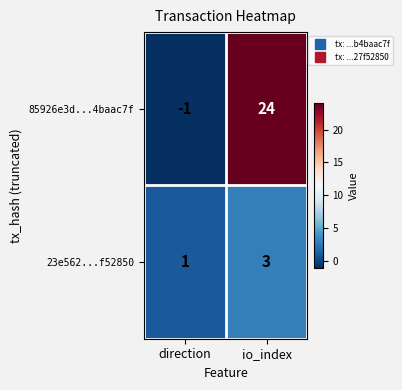

What is the average value of the 85926e3d...4baac7f series?

12